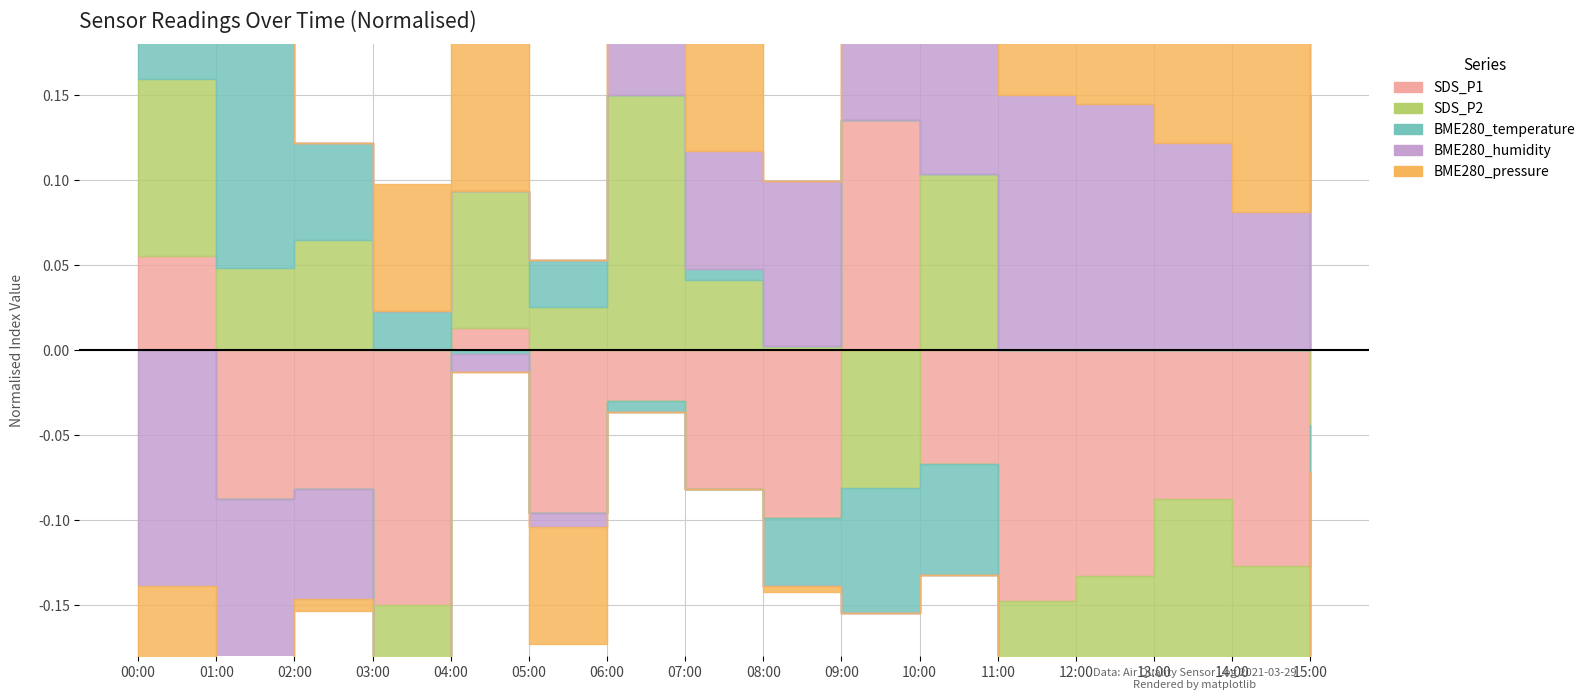

Which category has the highest value in the BME280_pressure series?

12:00